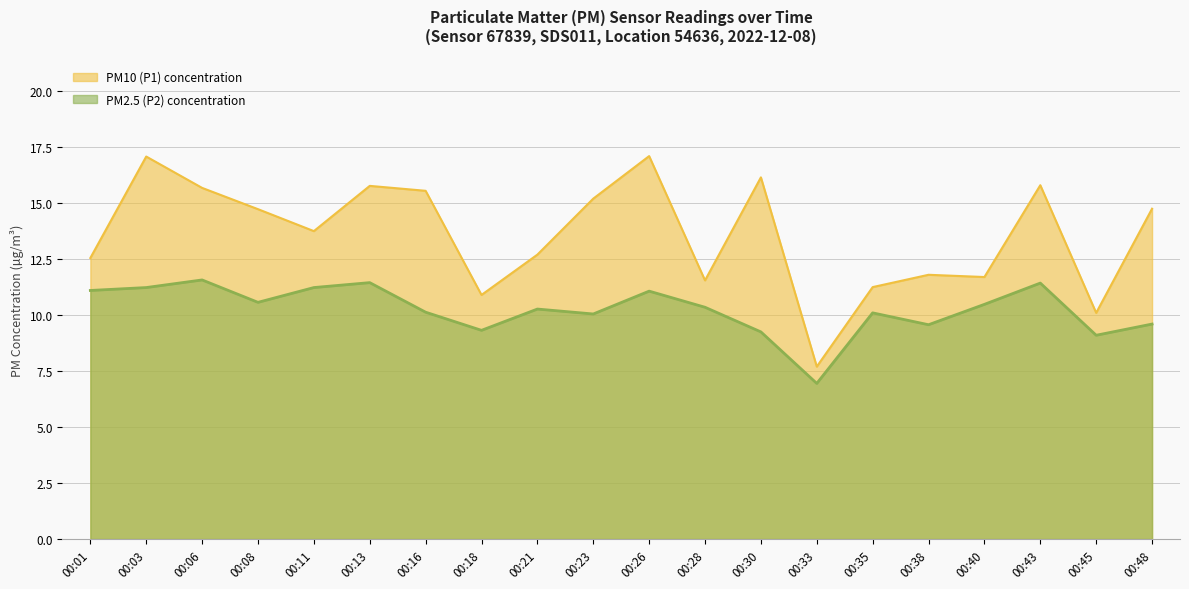

Between 00:18 and 00:38, which series saw the biggest shift?

P1